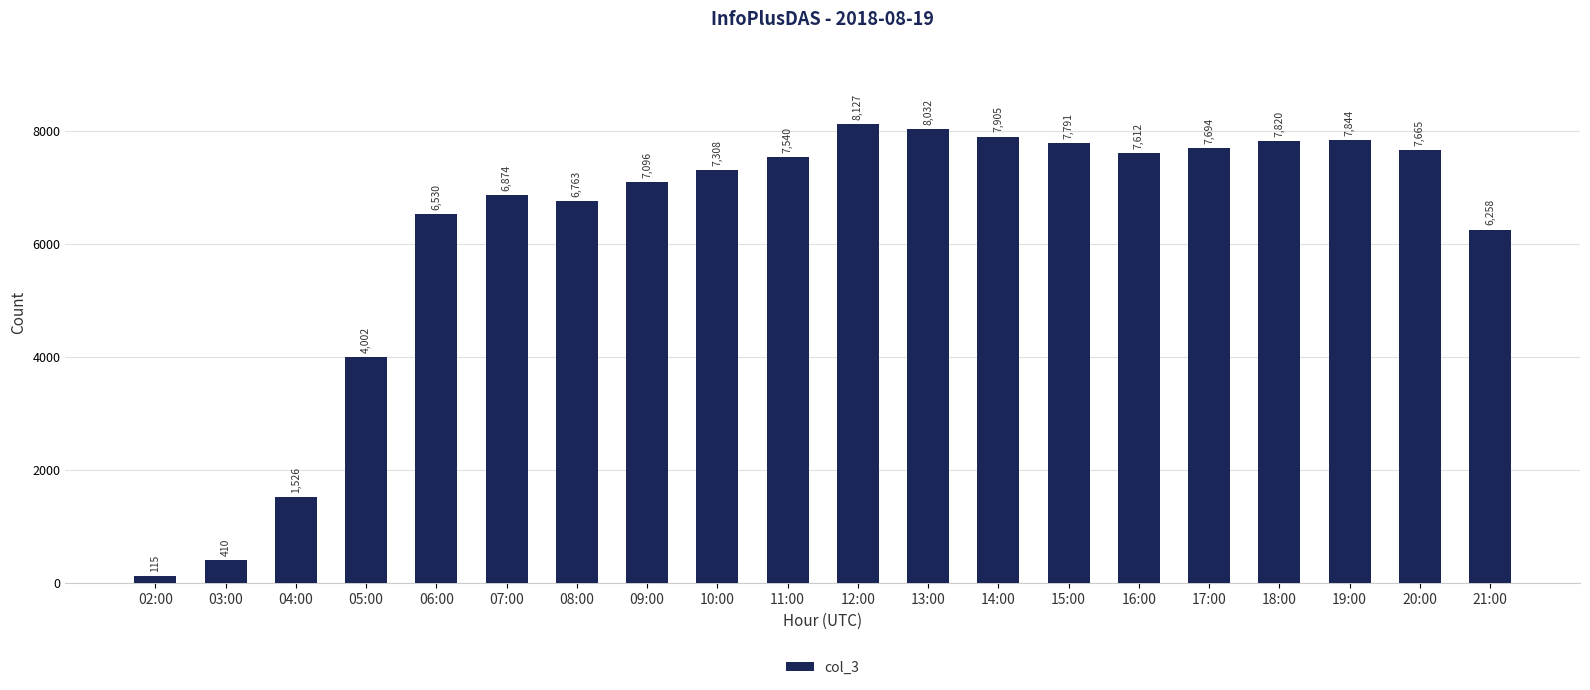

At which label is the value closest to 4121?

05:00